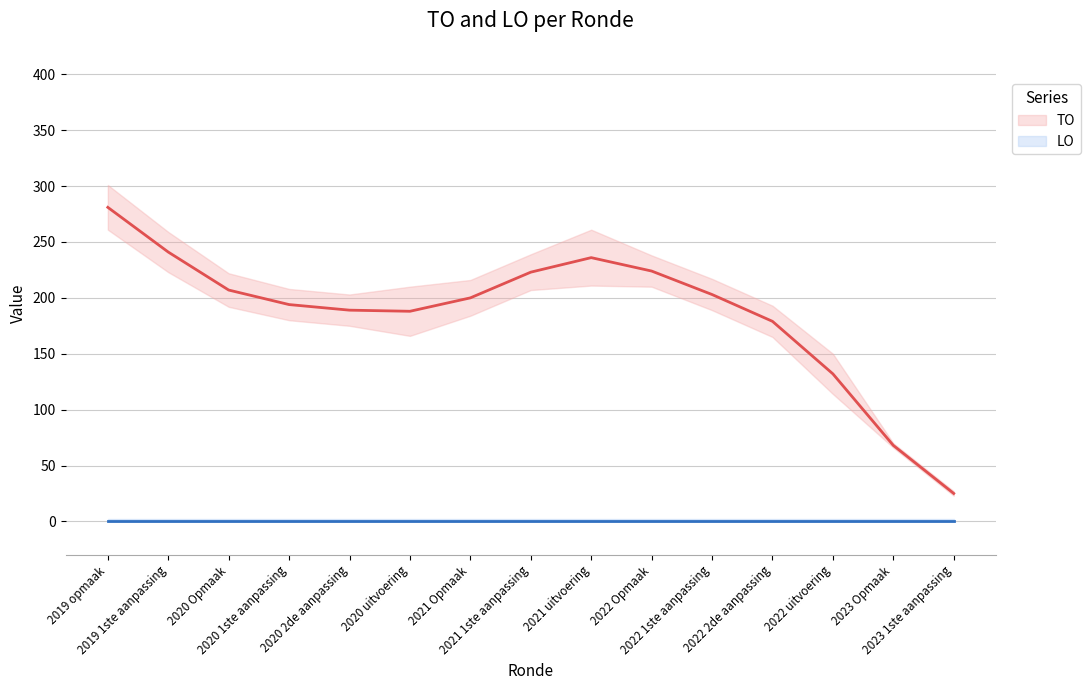

At which category is the sum across all series the highest?

2019 opmaak